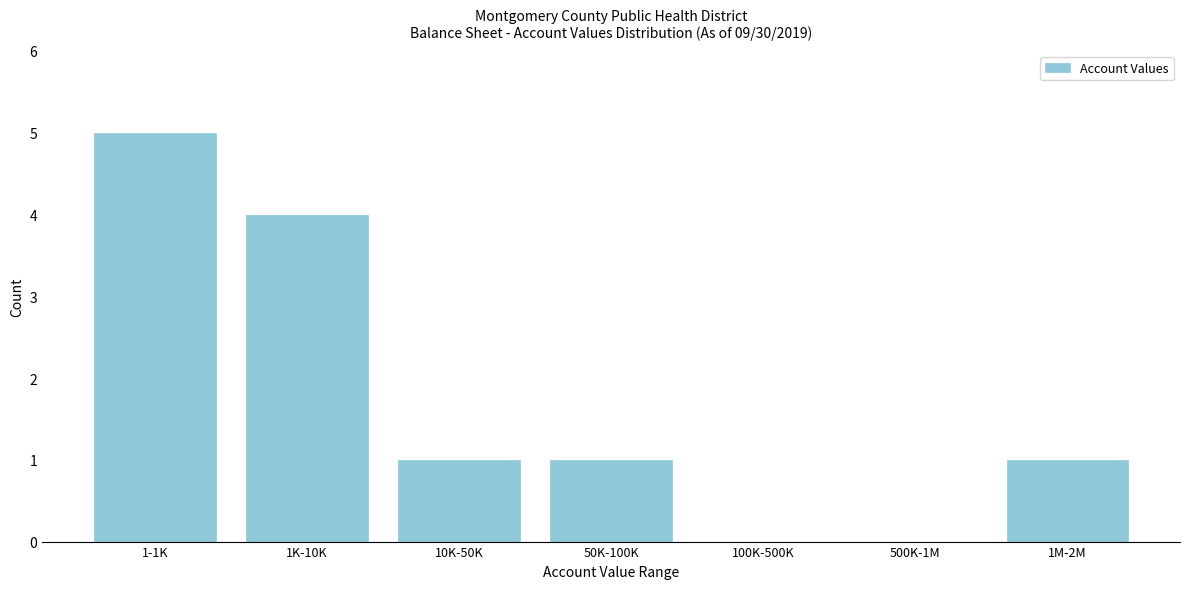

Reading left to right, transcribe all the data shown in this chart.

1-1K=5	1K-10K=4	10K-50K=1	50K-100K=1	100K-500K=0	500K-1M=0	1M-2M=1